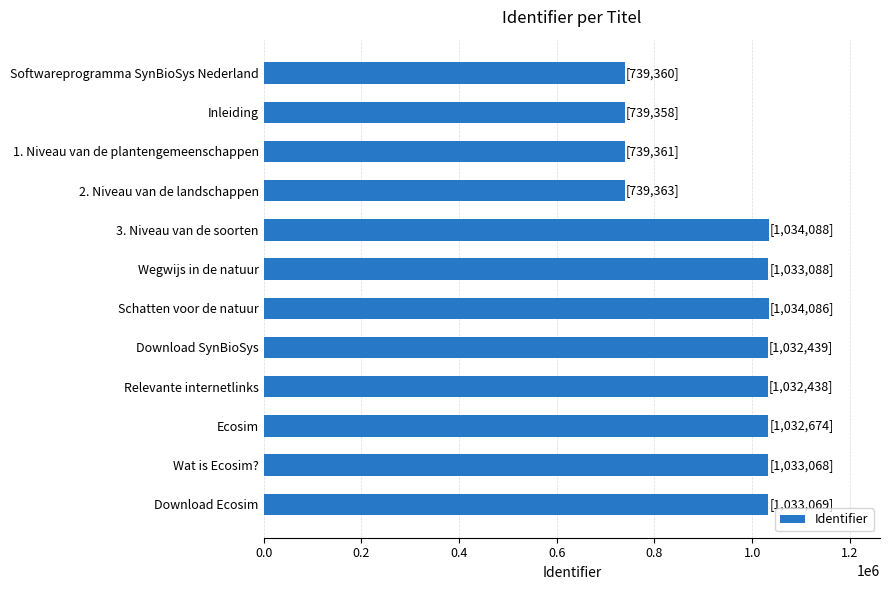

What is the sum of all values?

11222392